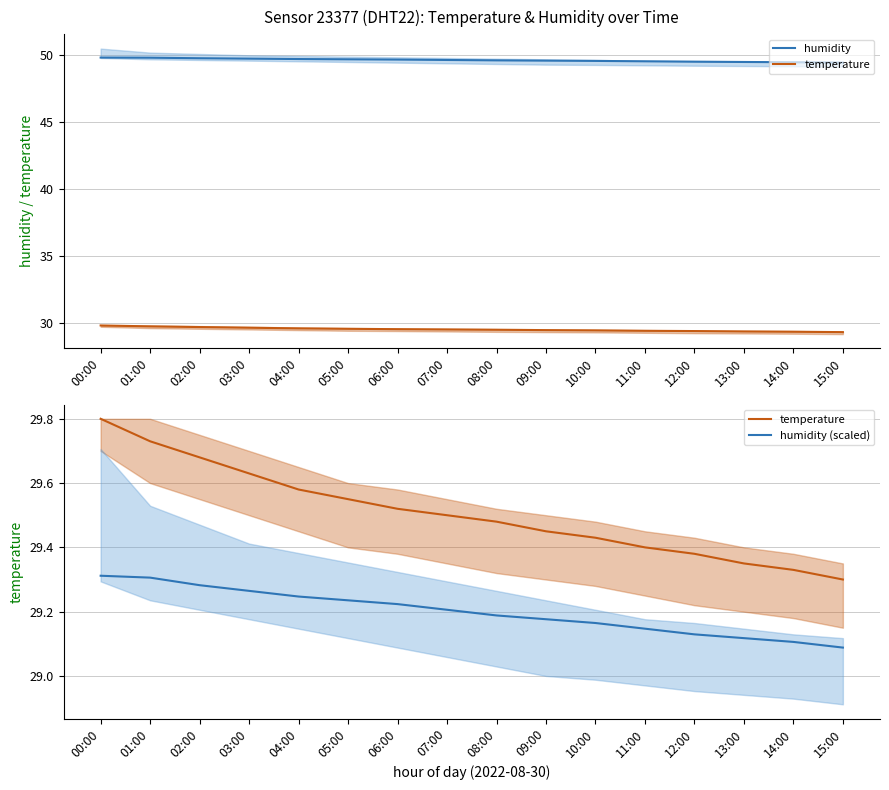

How many series are shown in this chart?

3